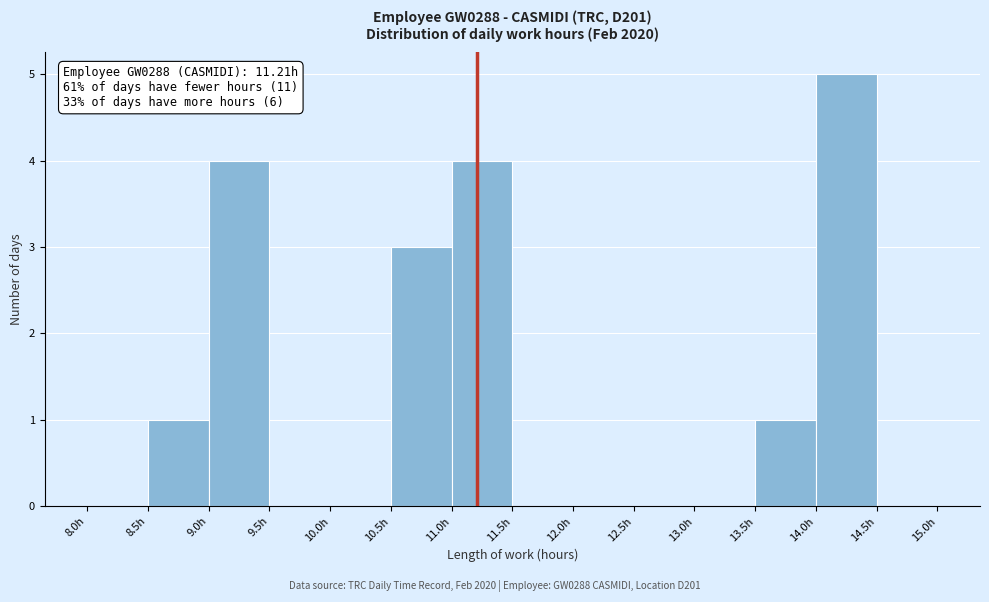

Over which range of the x-axis is the bar tallest?

14.0 to 14.5